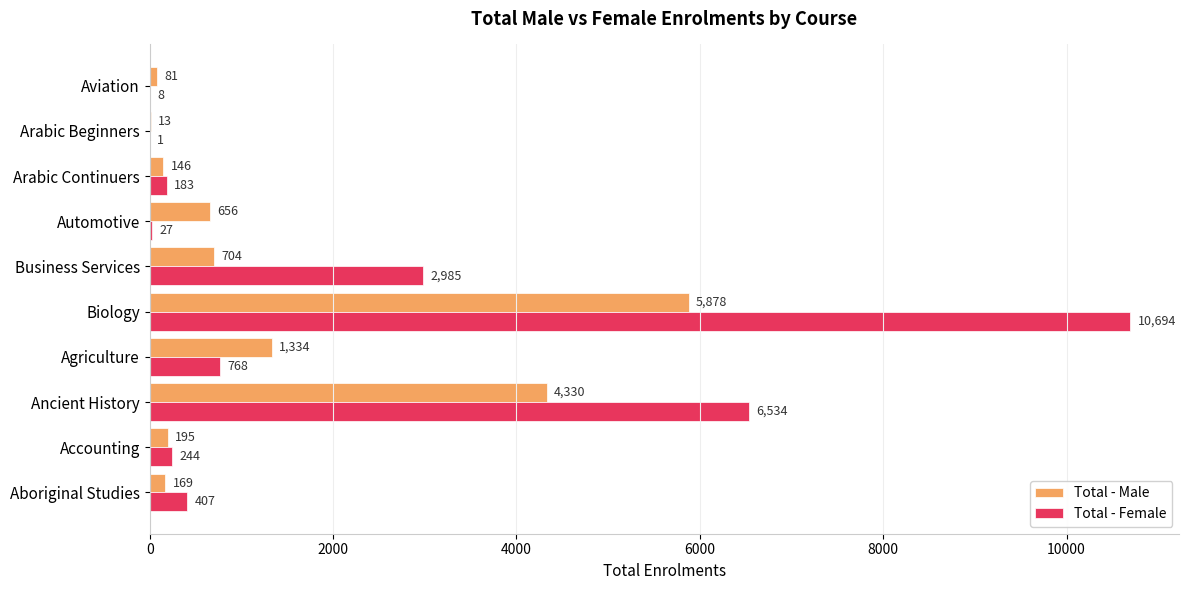

Which category has the highest value across all series?

Biology